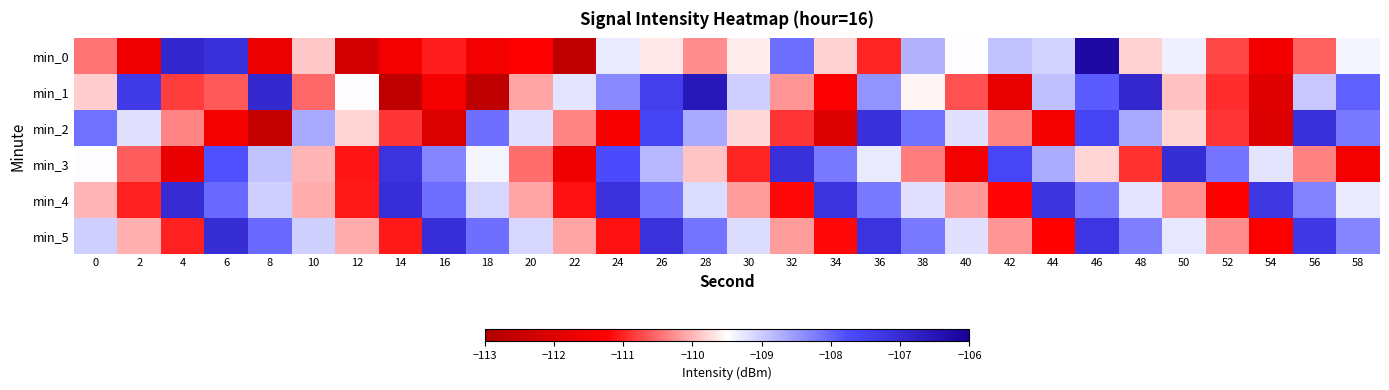

Which series has the widest spread of values?

min_0